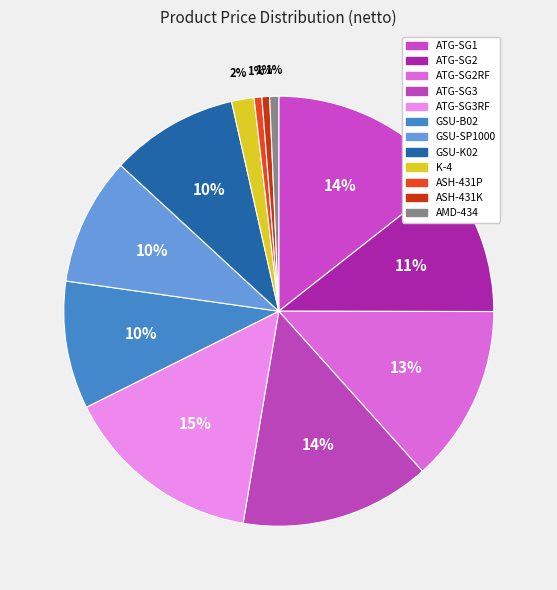

To the nearest percent, what is the average slice percentage?

8%